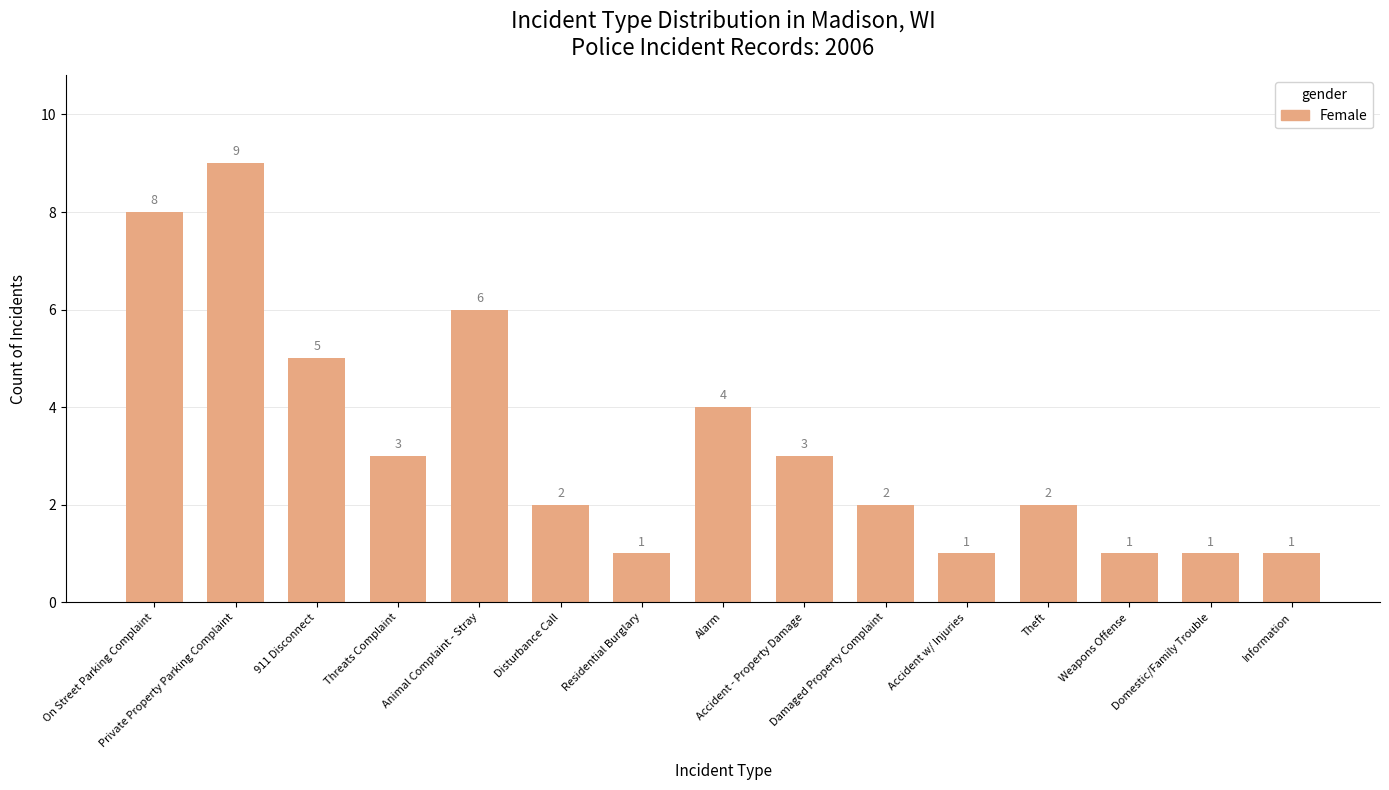

Approximately how many times larger is the value at Residential Burglary compared to Information?

1.0